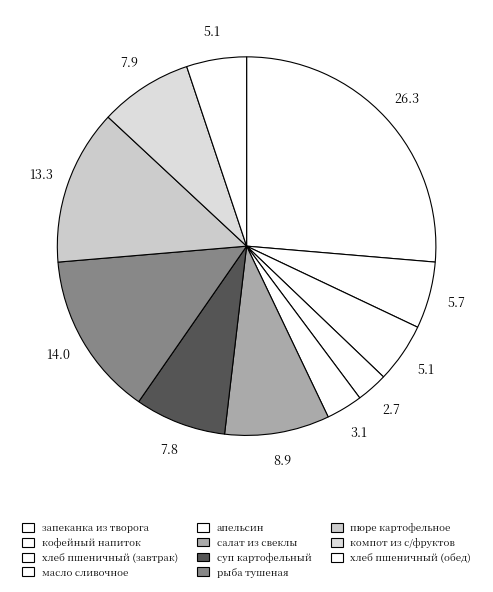

What percentage is the апельсин slice, to the nearest percent?

3%